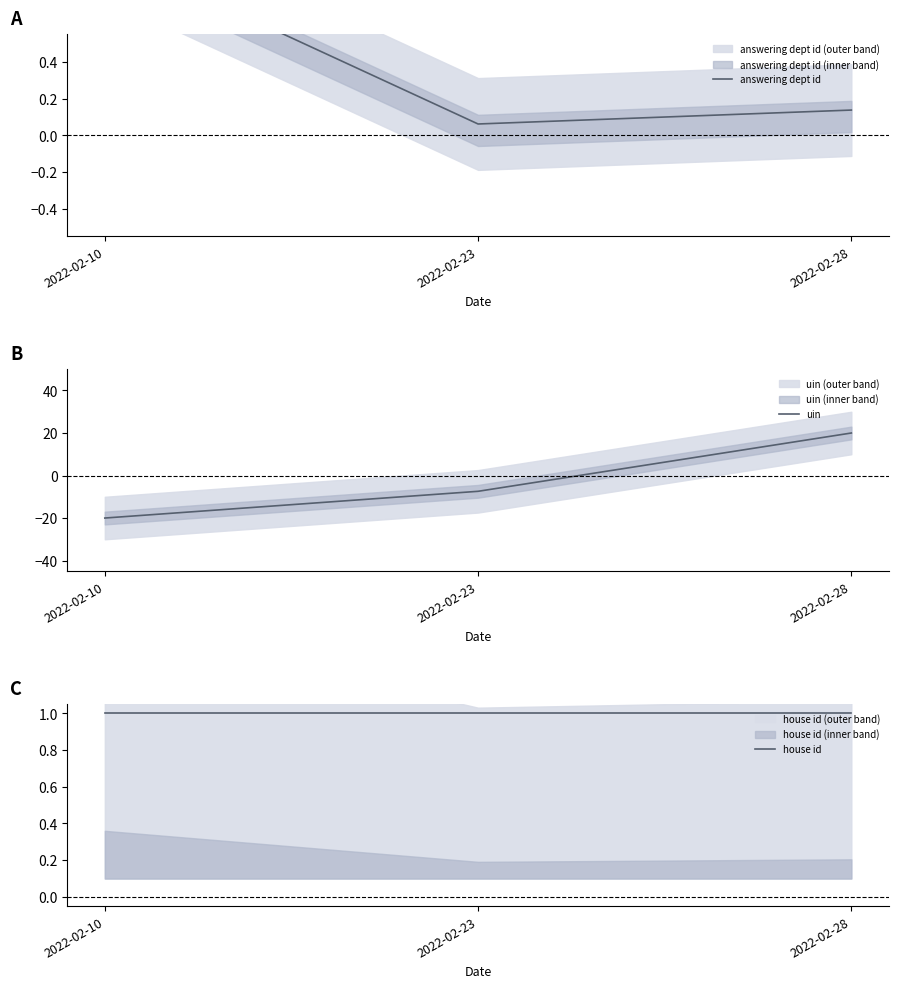

Rank the series at 2022-02-10 from lowest to highest value.

uin, answering dept id, house id